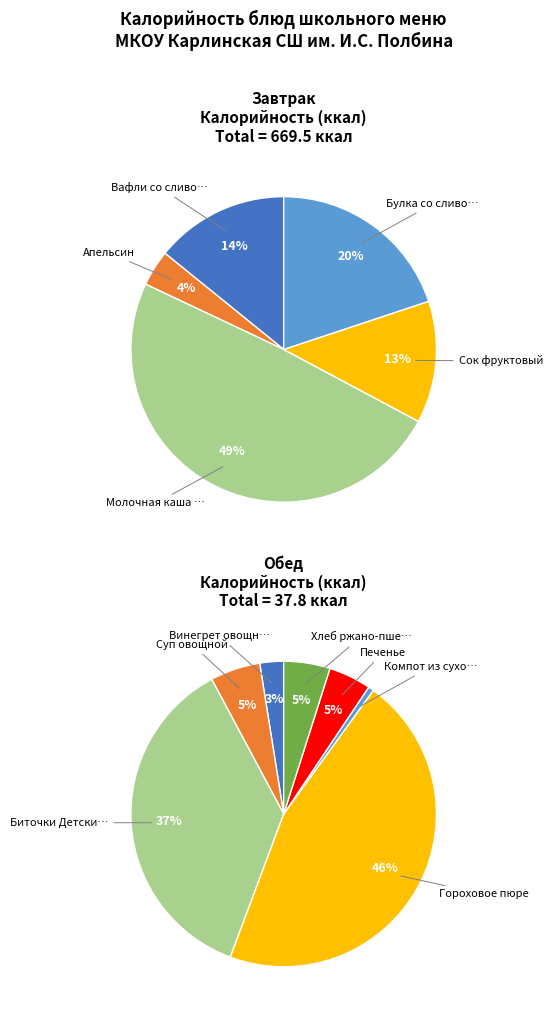

How much of the chart is everything except Булка со сливочным маслом?

81.2%